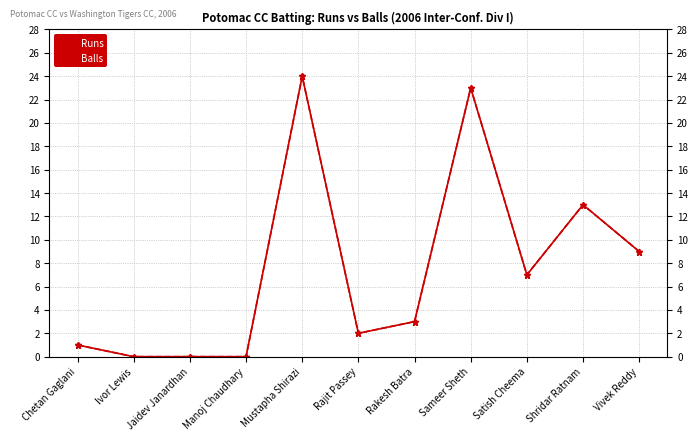

How many series are shown in this chart?

2